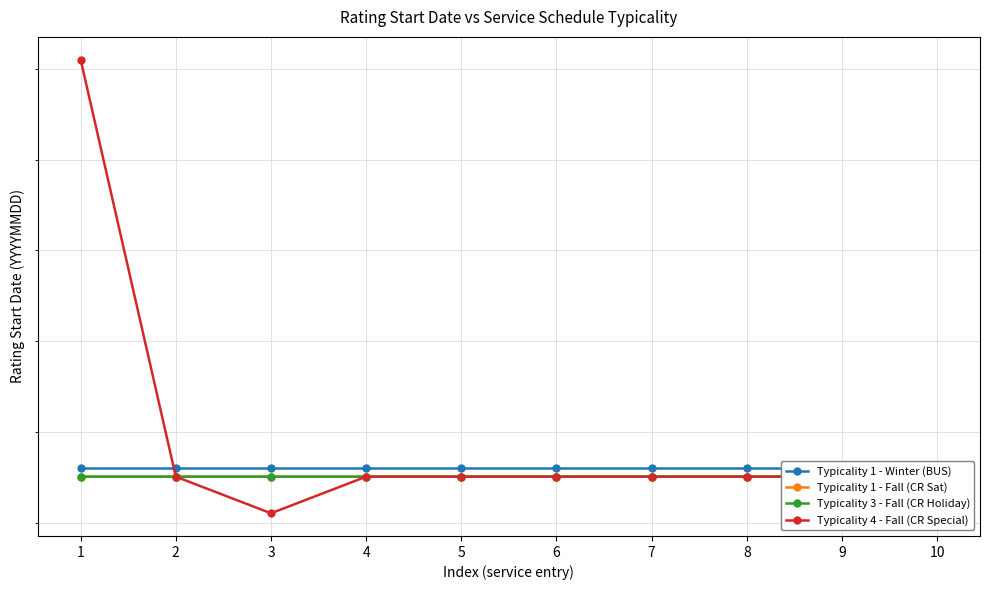

What is the difference between the highest and lowest values at 2?

201